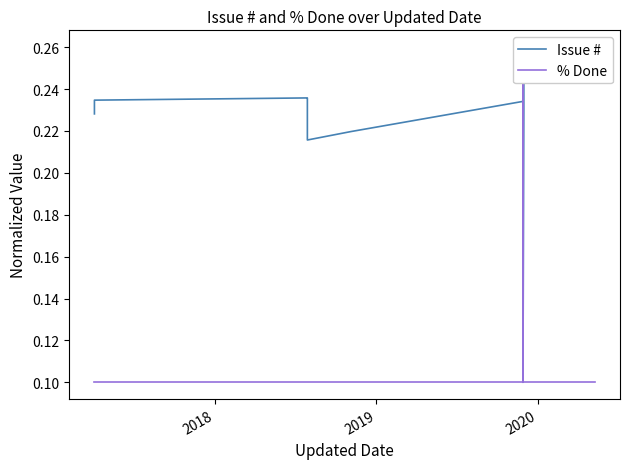

What is the highest value of the % Done series?

0.3